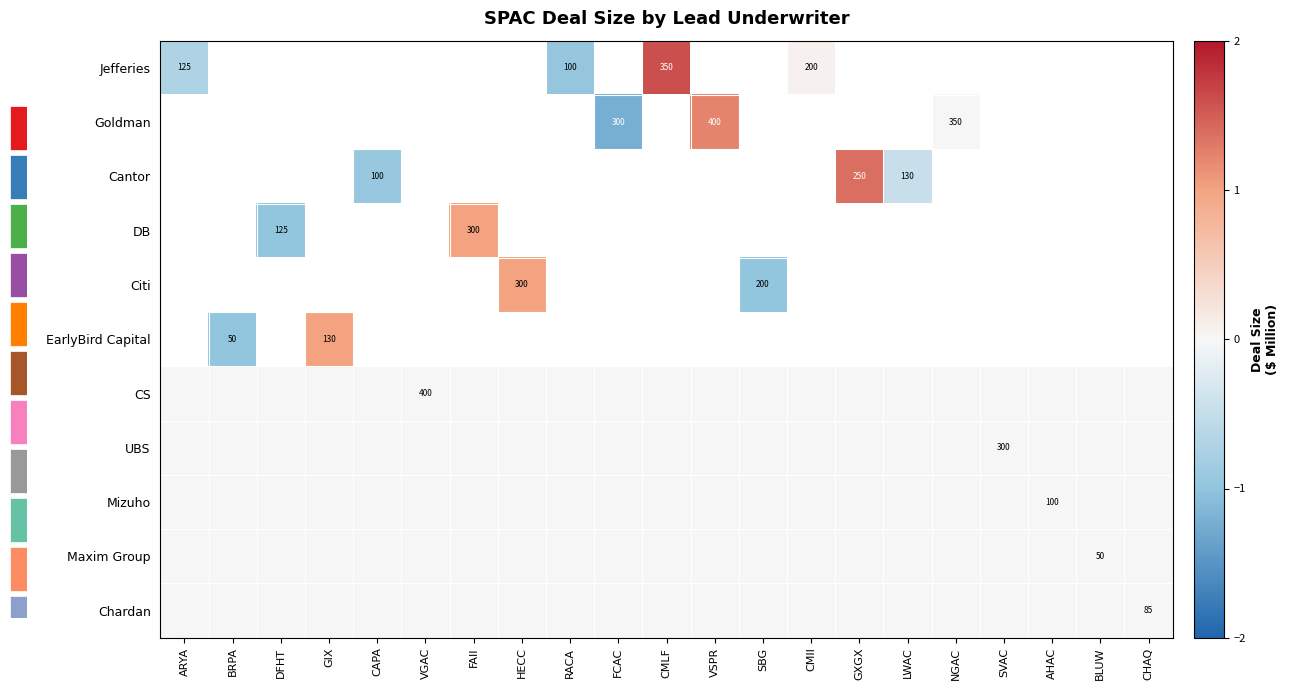

How many series are shown in this chart?

11